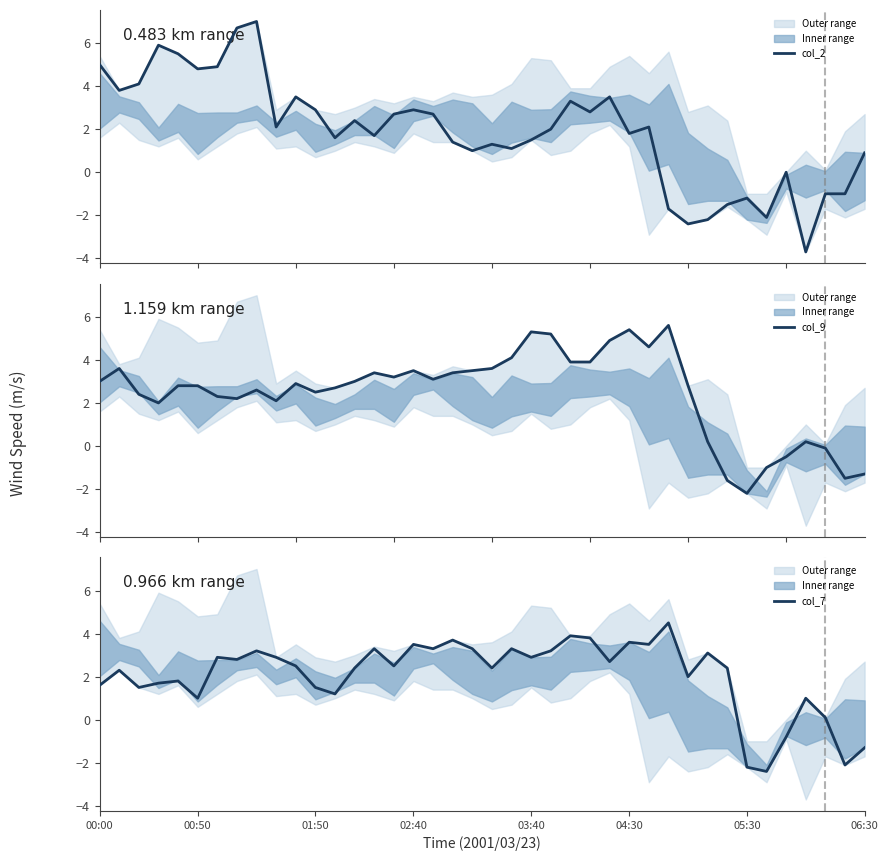

What is the maximum value for col_7?

4.5